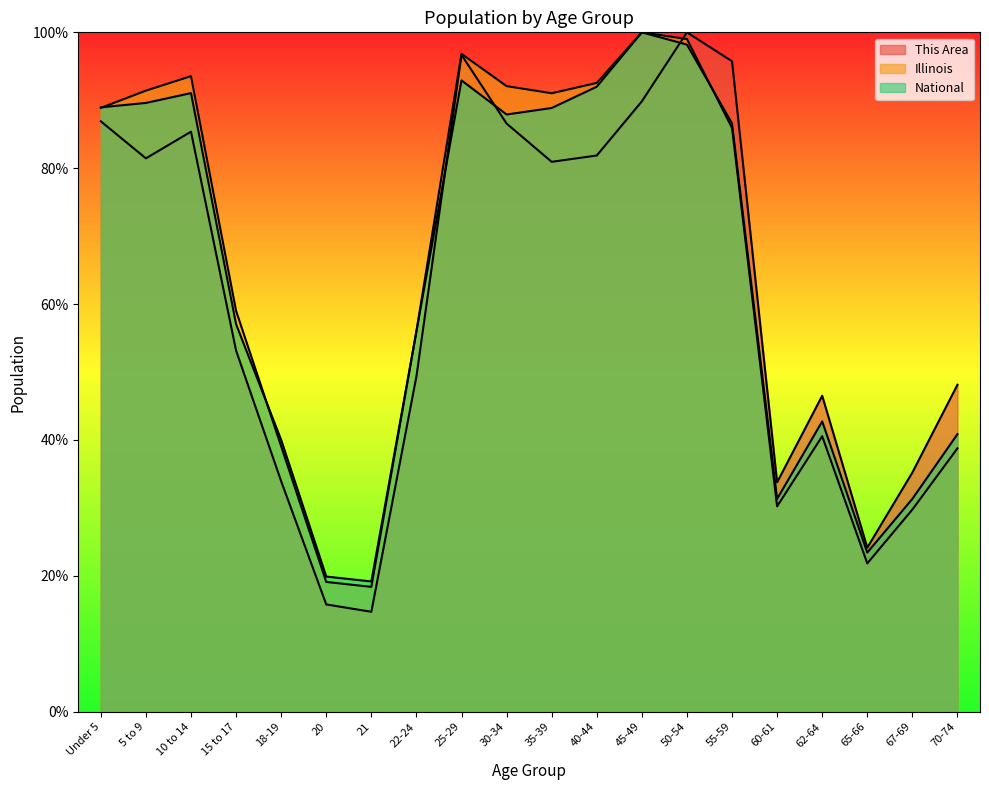

Reading left to right, extract all data points from this chart.

This Area: 86.9	81.5	85.4	53.2	33.9	15.8	14.7	49.4	96.7	86.6	80.9	81.9	89.8	100.0	95.7	33.8	46.5	24.2	35.2	48.1
Illinois: 88.9	91.4	93.5	59.0	39.1	19.1	18.4	56.0	96.8	92.1	91.0	92.6	100.0	99.0	85.9	30.2	40.6	21.8	29.8	38.8
National: 89.0	89.6	91.1	57.0	40.0	19.9	19.2	56.0	92.9	87.9	88.9	92.0	100.0	98.2	86.6	31.3	42.7	23.4	31.3	40.9